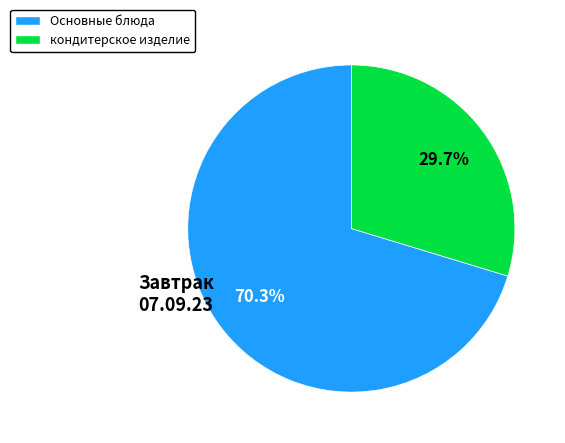

Count the number of slices in the pie.

2